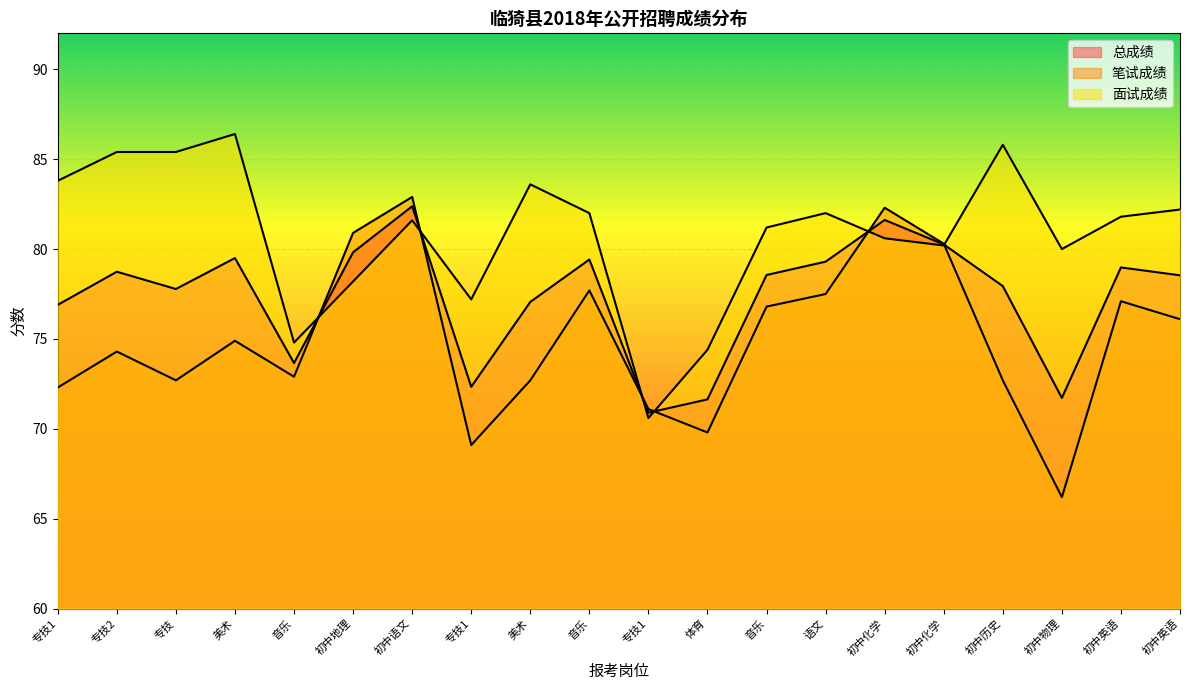

The value of 总成绩 at 初中化学 is 81.6. True or false?

True